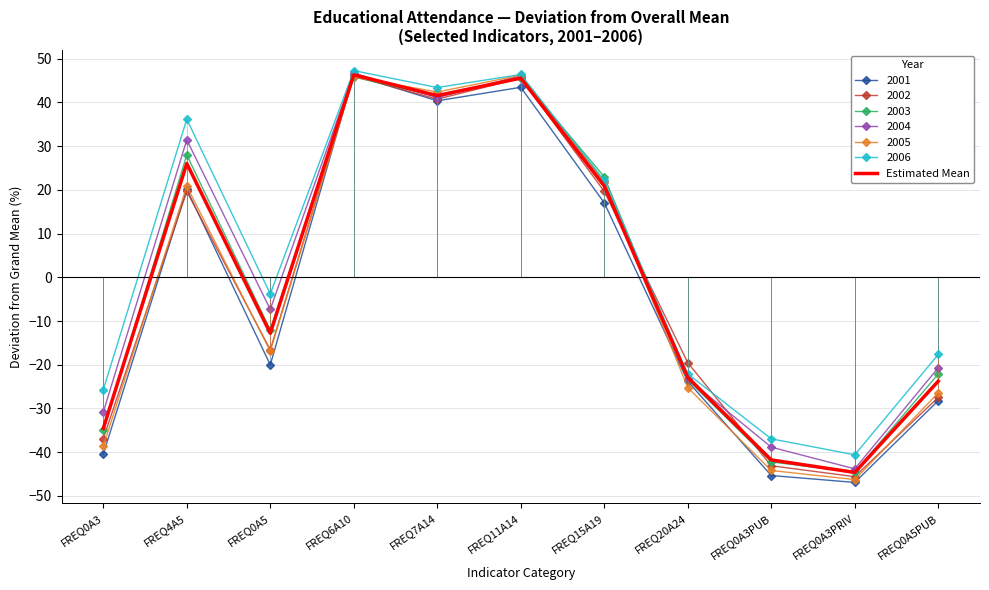

Between FREQ0A5 and FREQ0A3PRIV, which series saw the biggest shift?

2006